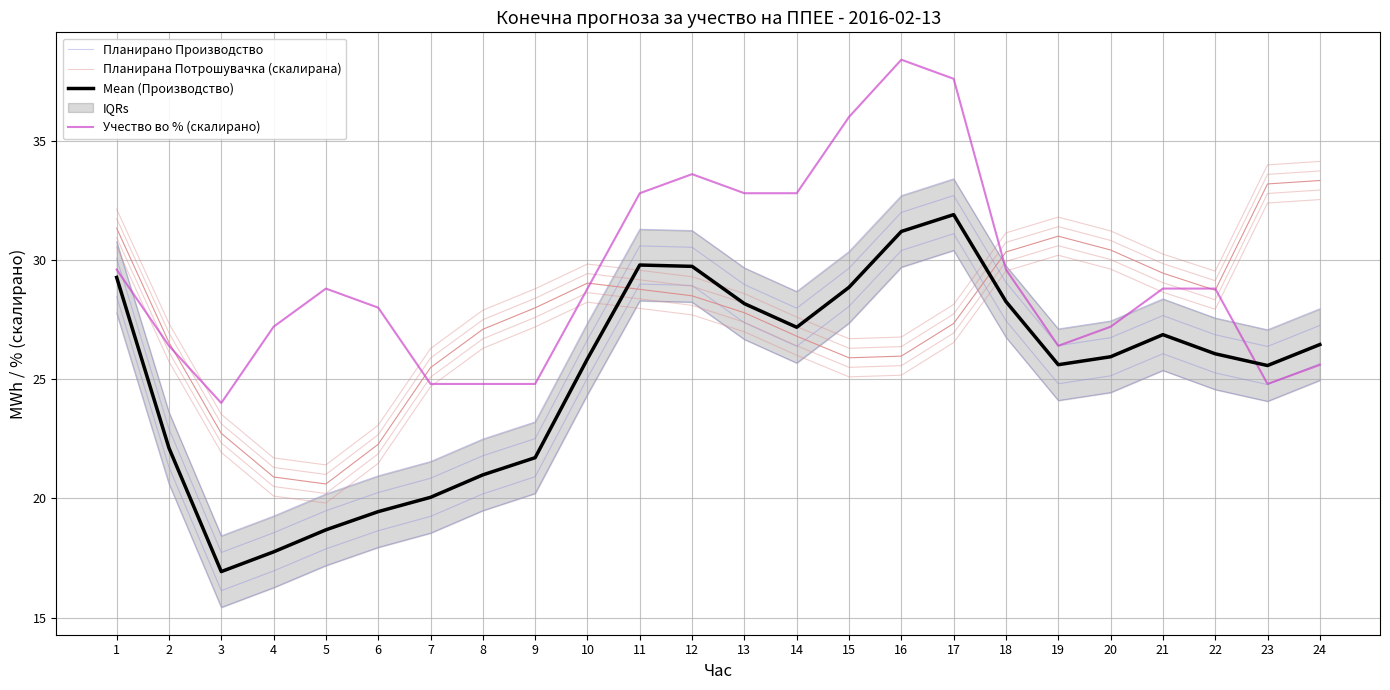

Where is Планирана Потрошувачка (скалирана) nearest to the value 26?

14